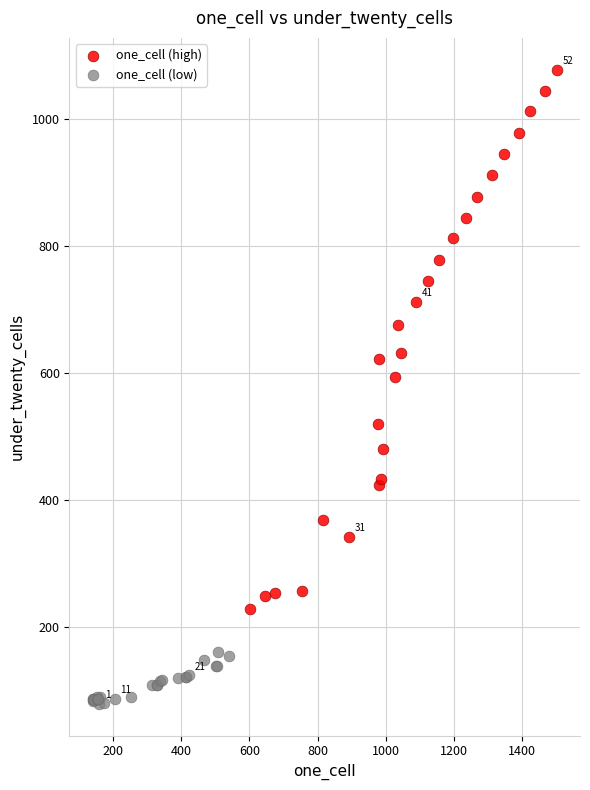

Which series has the widest spread of Y values?

one_cell (high)